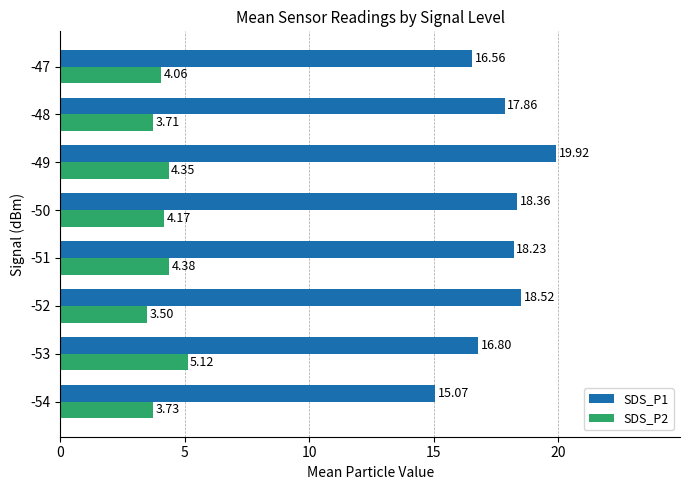

Which series has the largest range (max minus min)?

SDS_P1